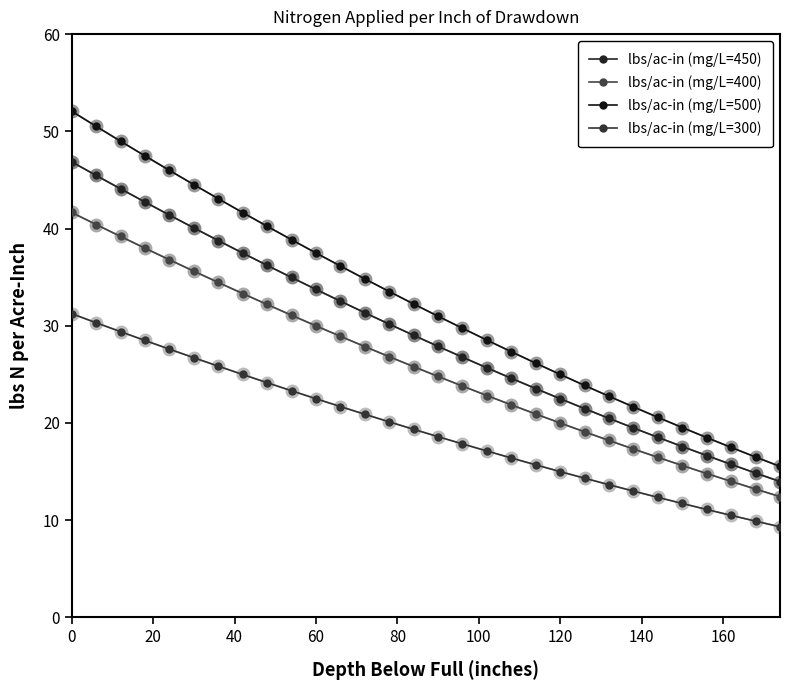

Is this an area chart (filled region under the line)?

No